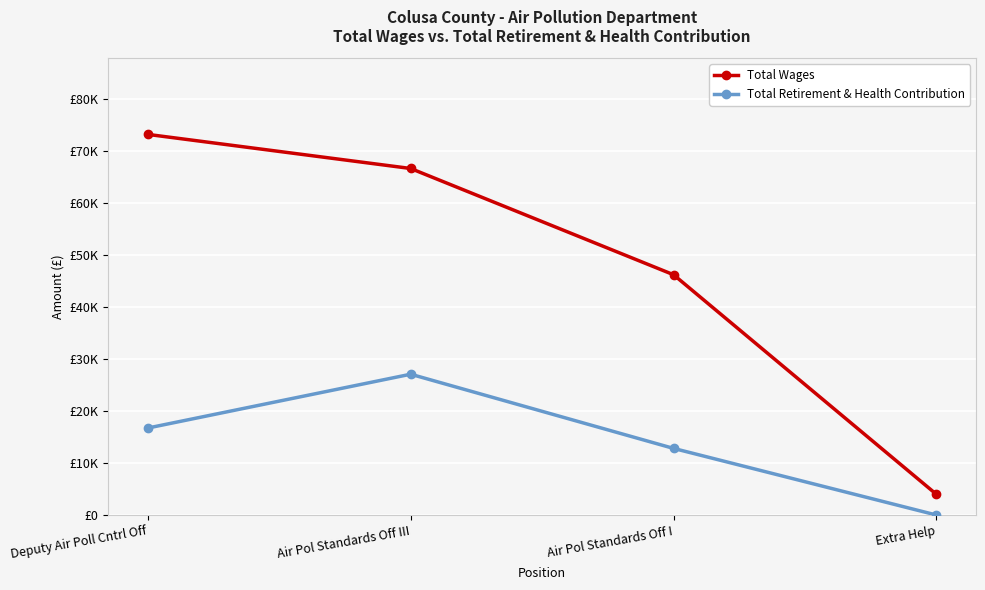

Which series changed the most between Air Pol Standards Off III and Air Pol Standards Off I?

Total Wages